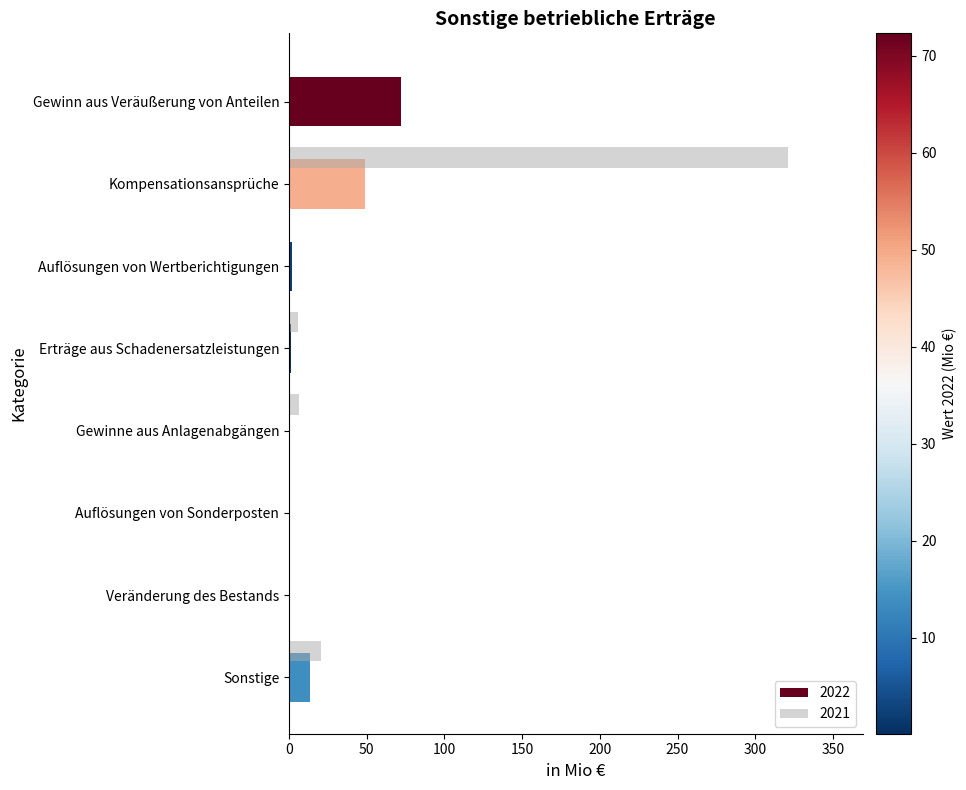

Which series has the widest spread of values?

2021